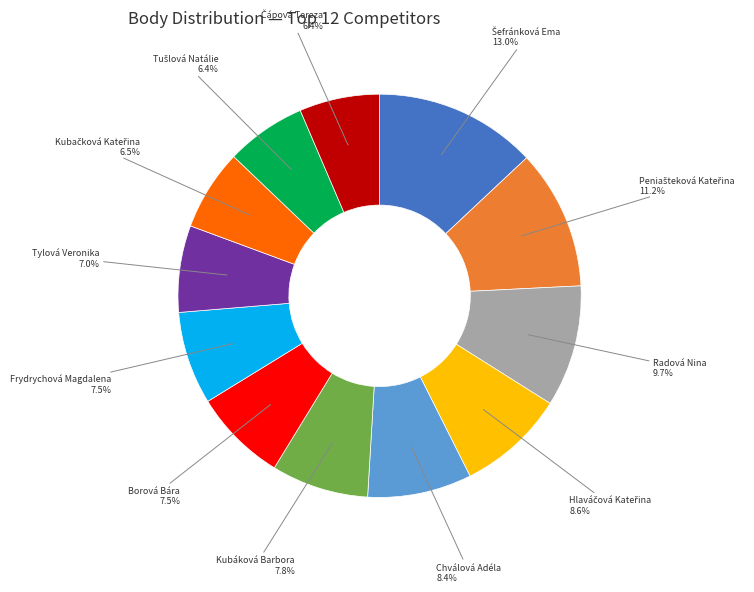

Does any single category account for the majority?

No